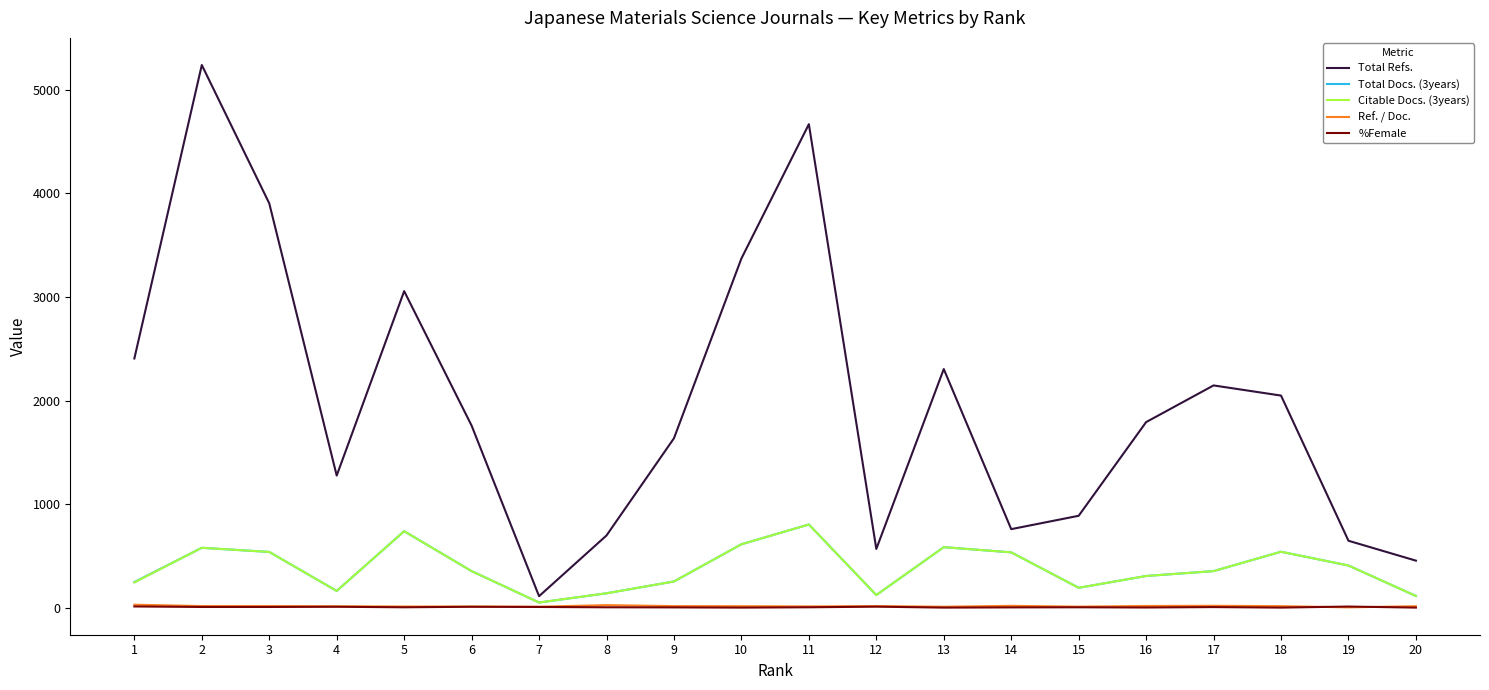

What is the maximum value shown in the chart?

5239.0